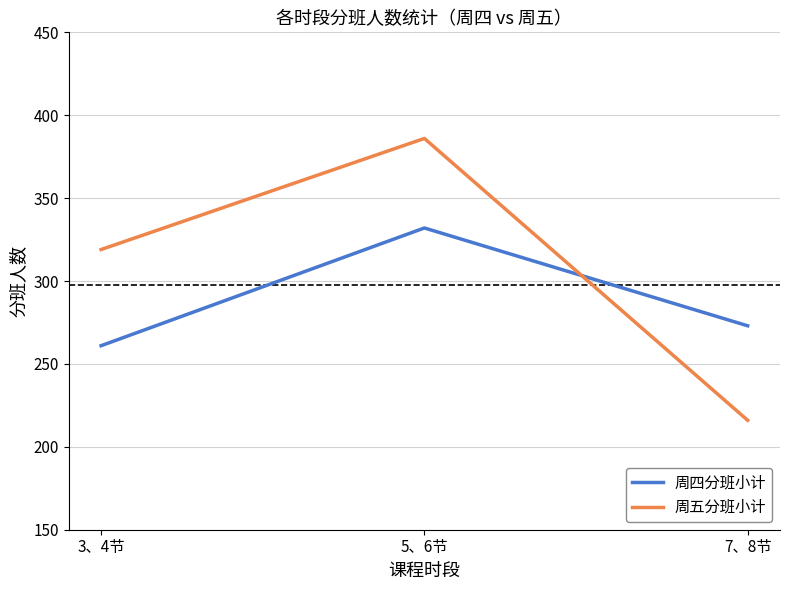

List the labels in order of 周四分班小计 value, smallest first.

3、4节, 7、8节, 5、6节